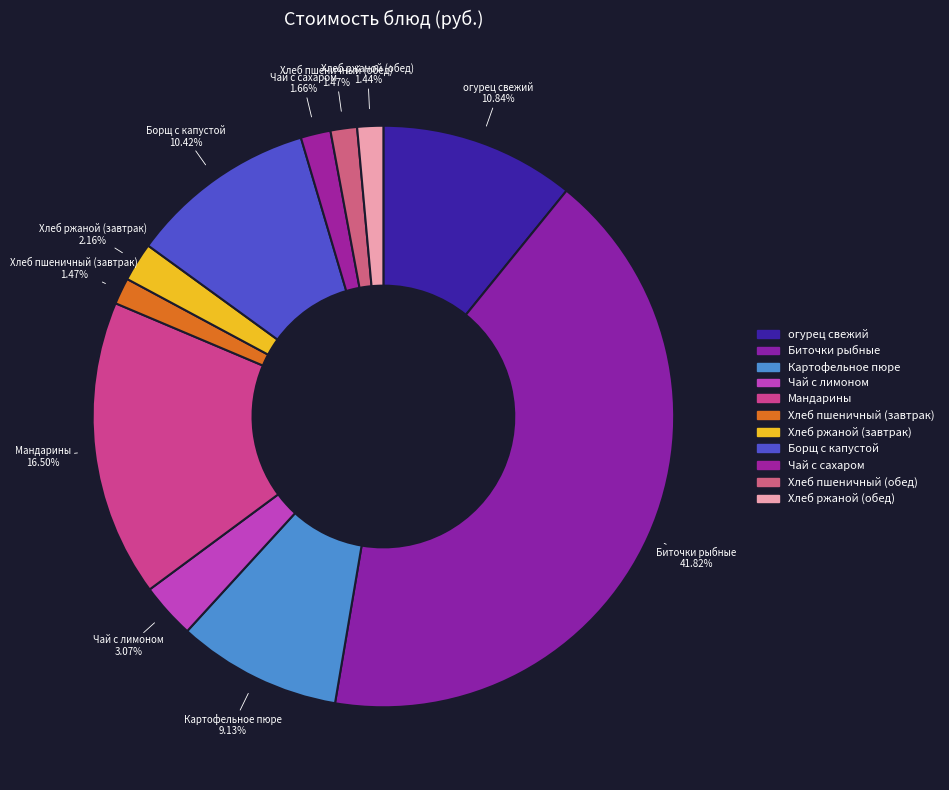

What is the ratio of the value at Мандарины to the value at огурец свежий?

1.5